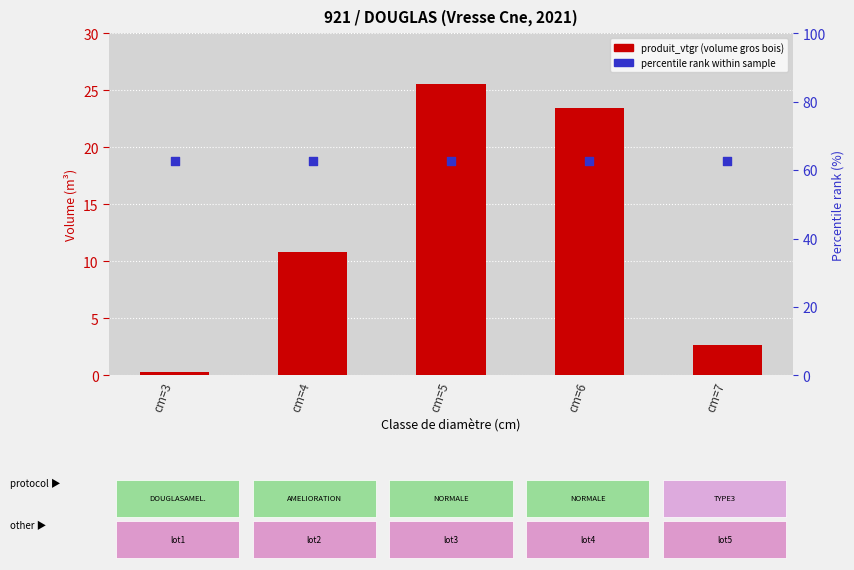

Which series reaches the maximum Y coordinate?

percentile rank